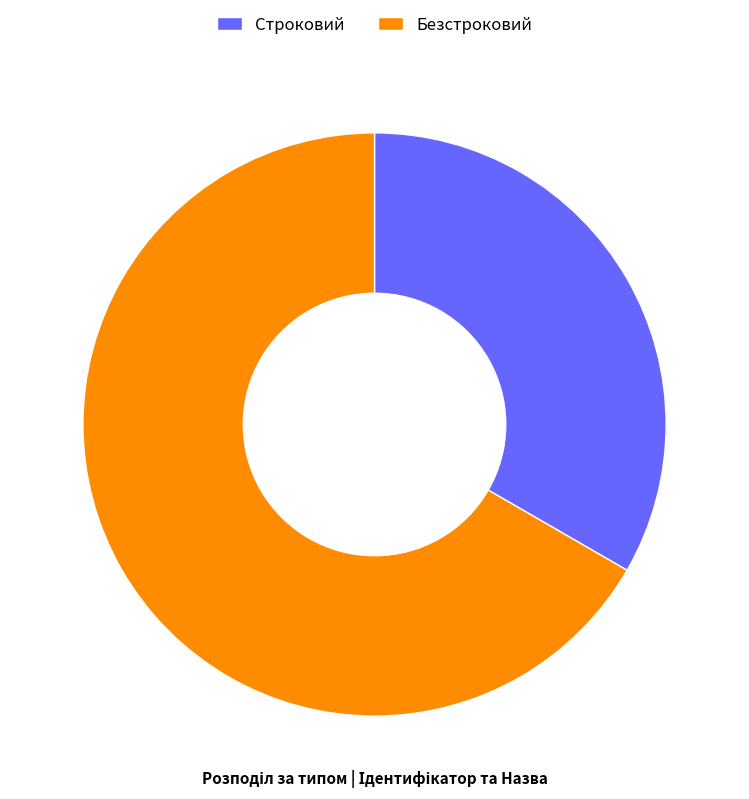

Is there any slice that represents more than half of the pie?

Yes